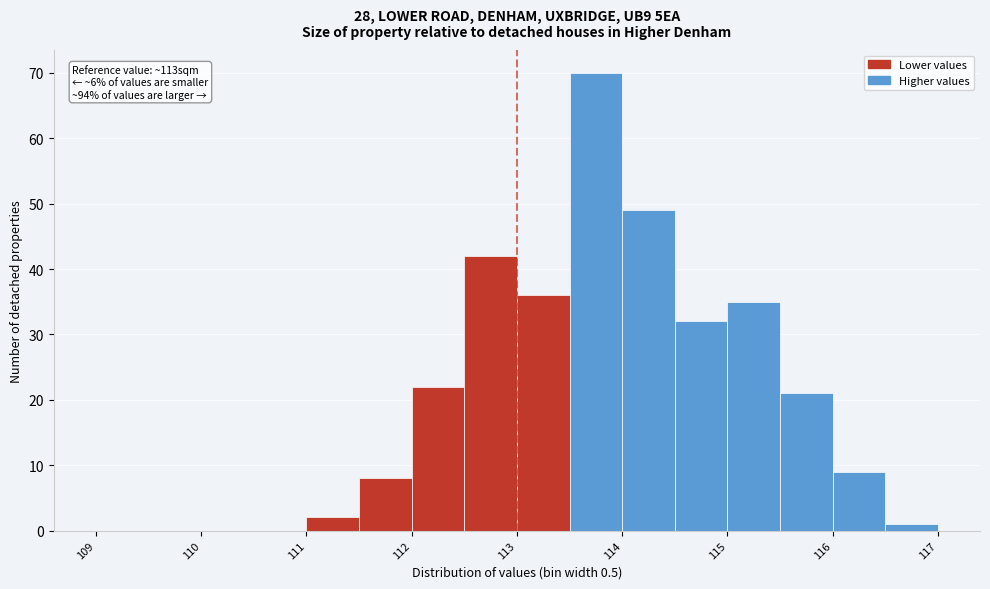

Which range on the x-axis has the tallest bar?

113.5 to 114.0